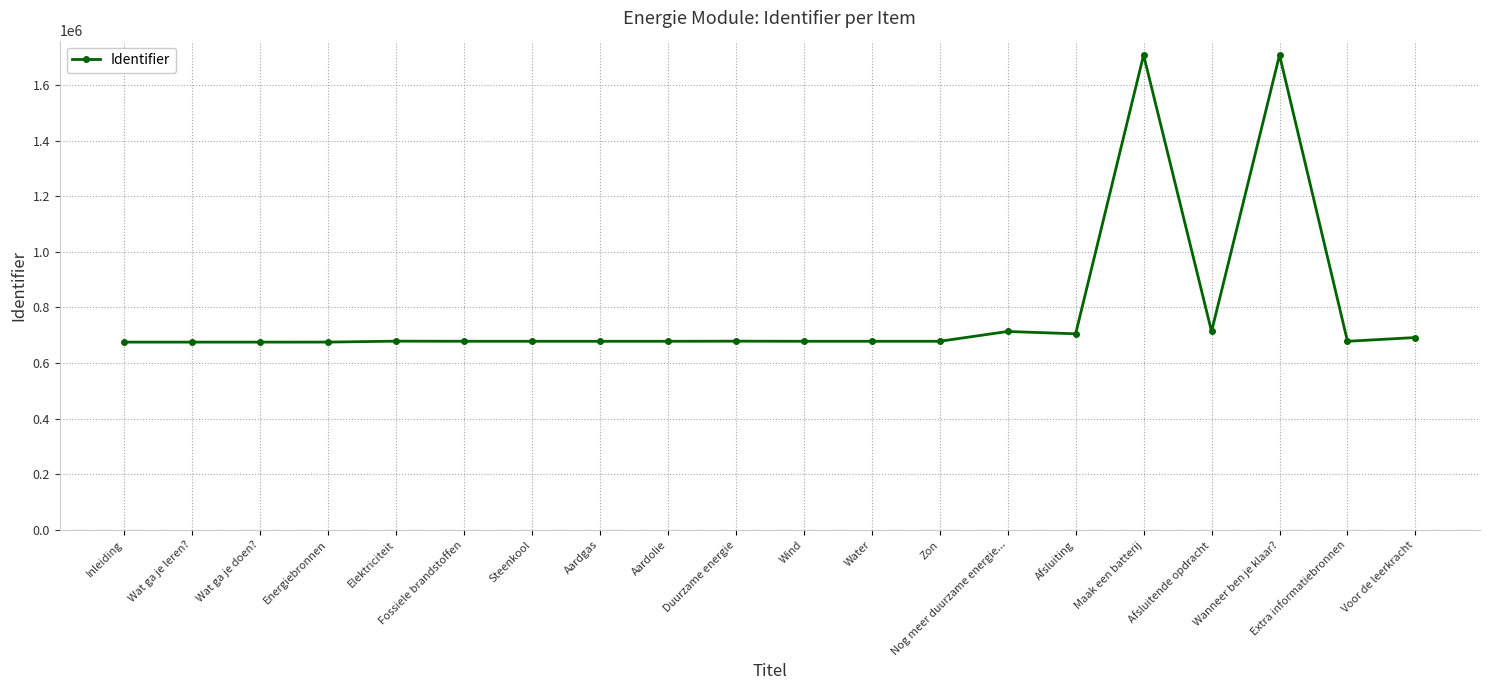

What is the sum of the values at Afsluiting and Wat ga je leren??

1380761